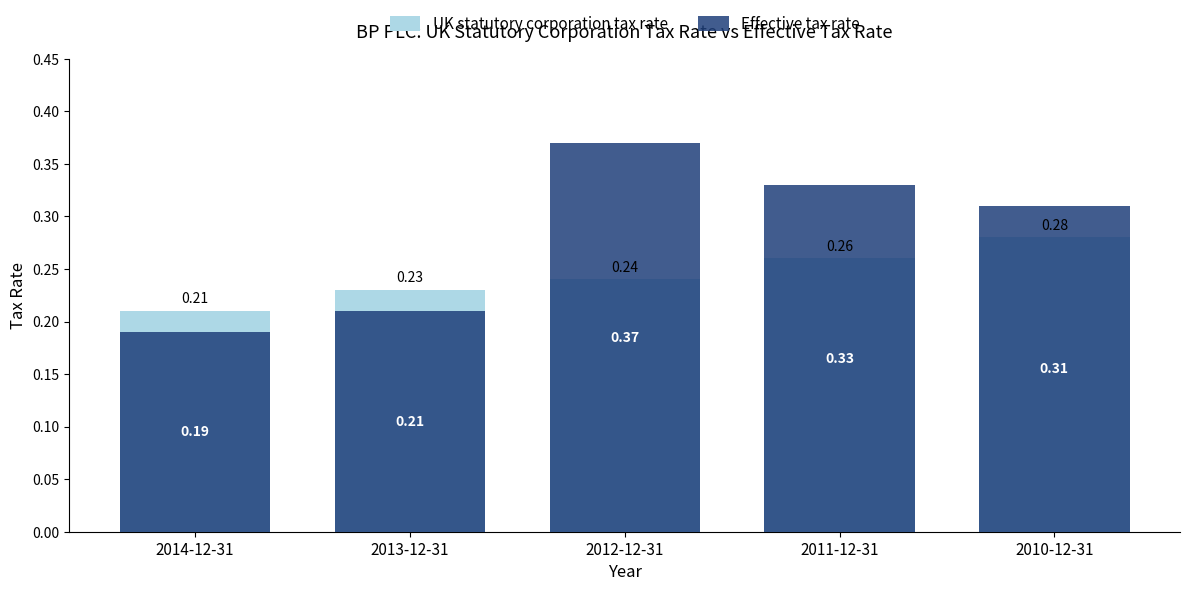

What is the label of the 3rd bar from the left?

2012-12-31